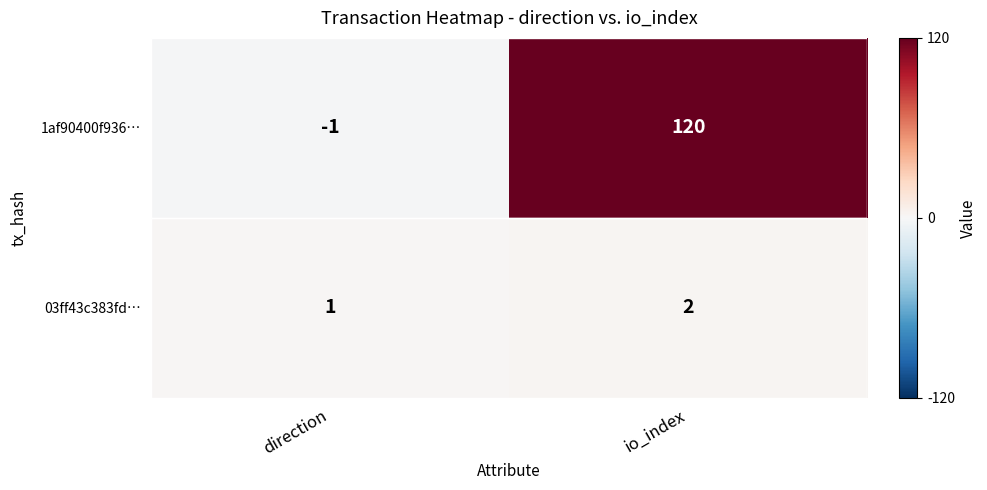

At direction, list the series in order from largest to smallest.

03ff43c383fd…, 1af90400f936…